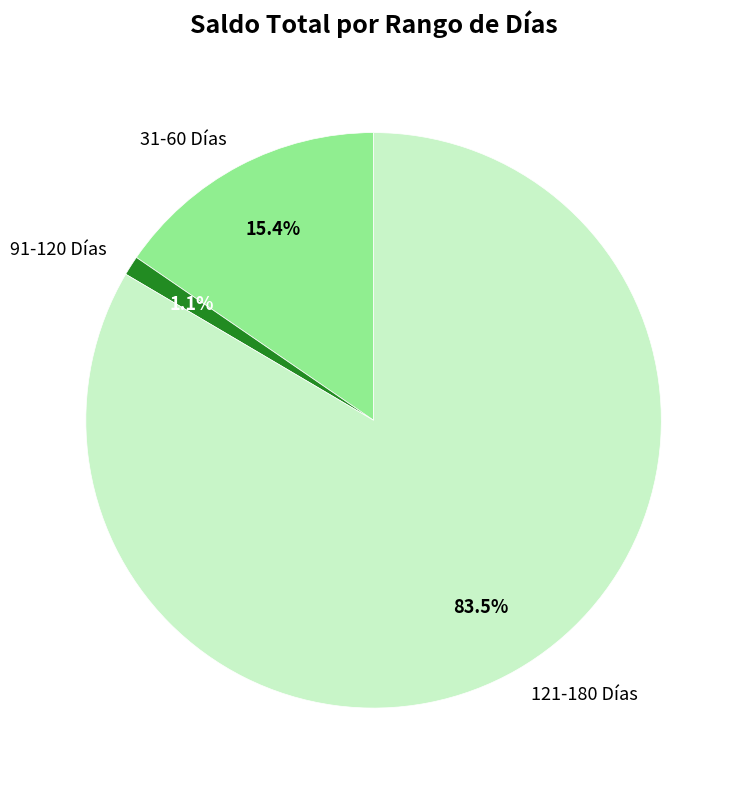

Count the number of slices in the pie.

3